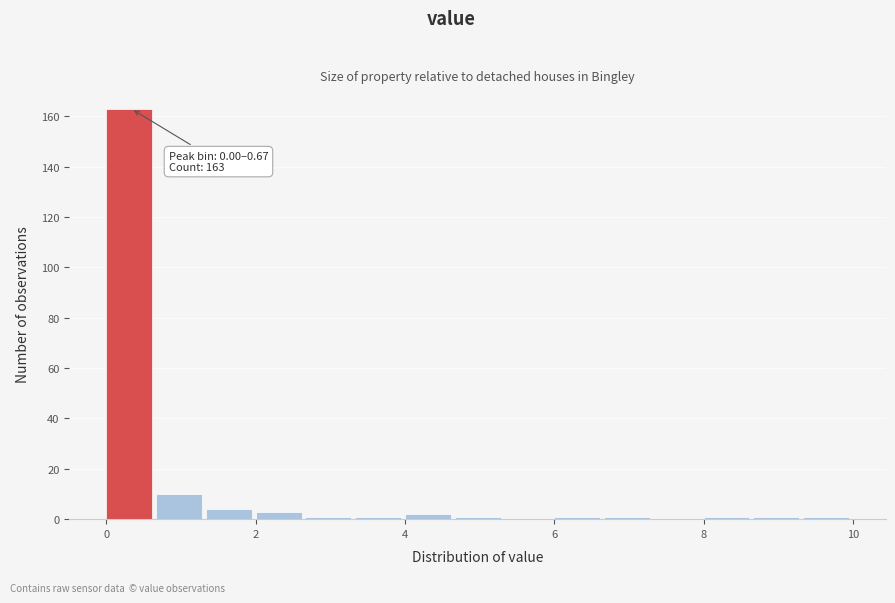

Read against the x-axis, roughly where is the centre of the tallest bar?

0.4